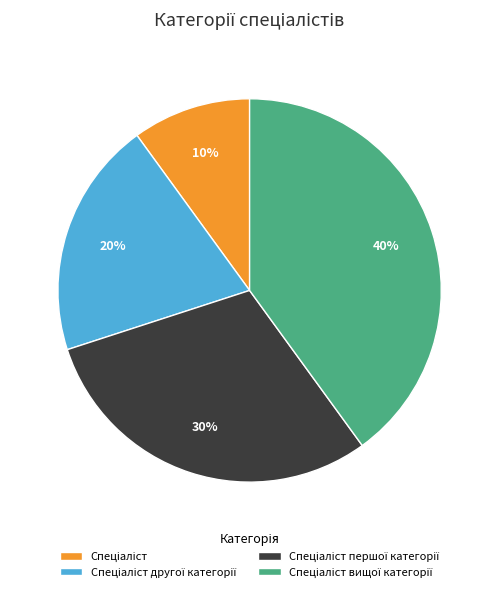

To the nearest percent, what is the average slice percentage?

25%